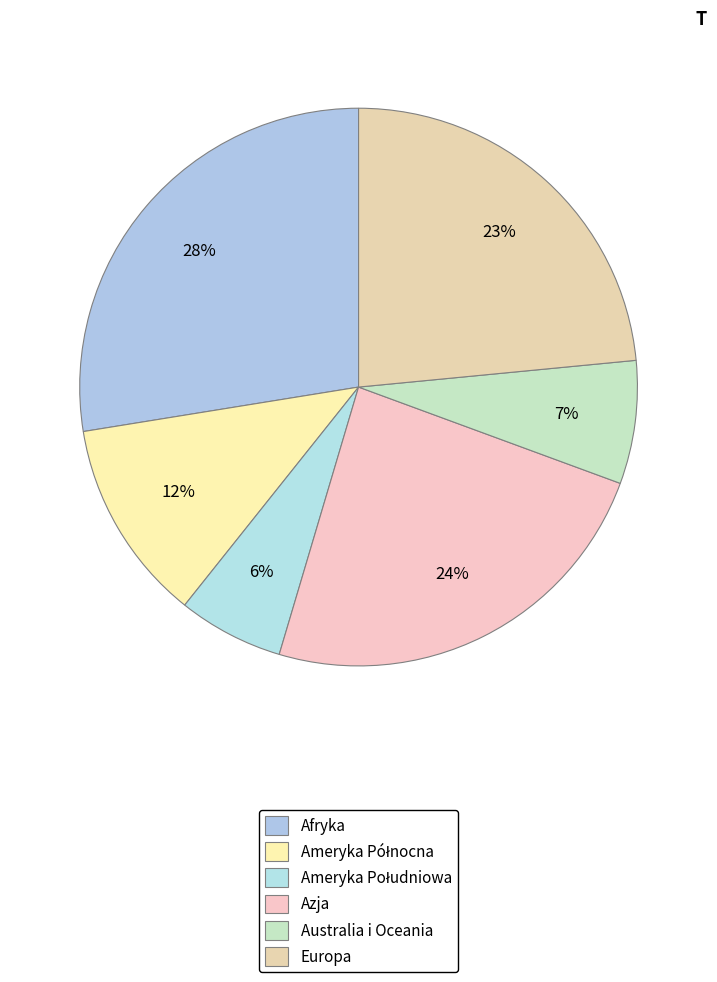

To the nearest percent, what is the combined percentage of Azja and Afryka?

52%